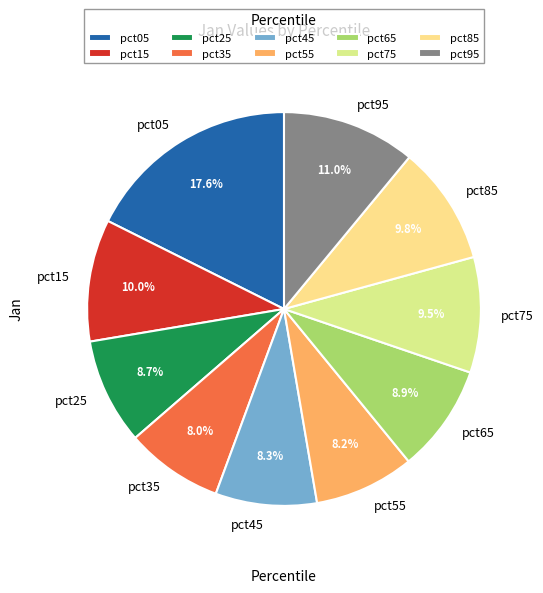

Combined, what portion of the pie is pct25 and pct35?

16.7%